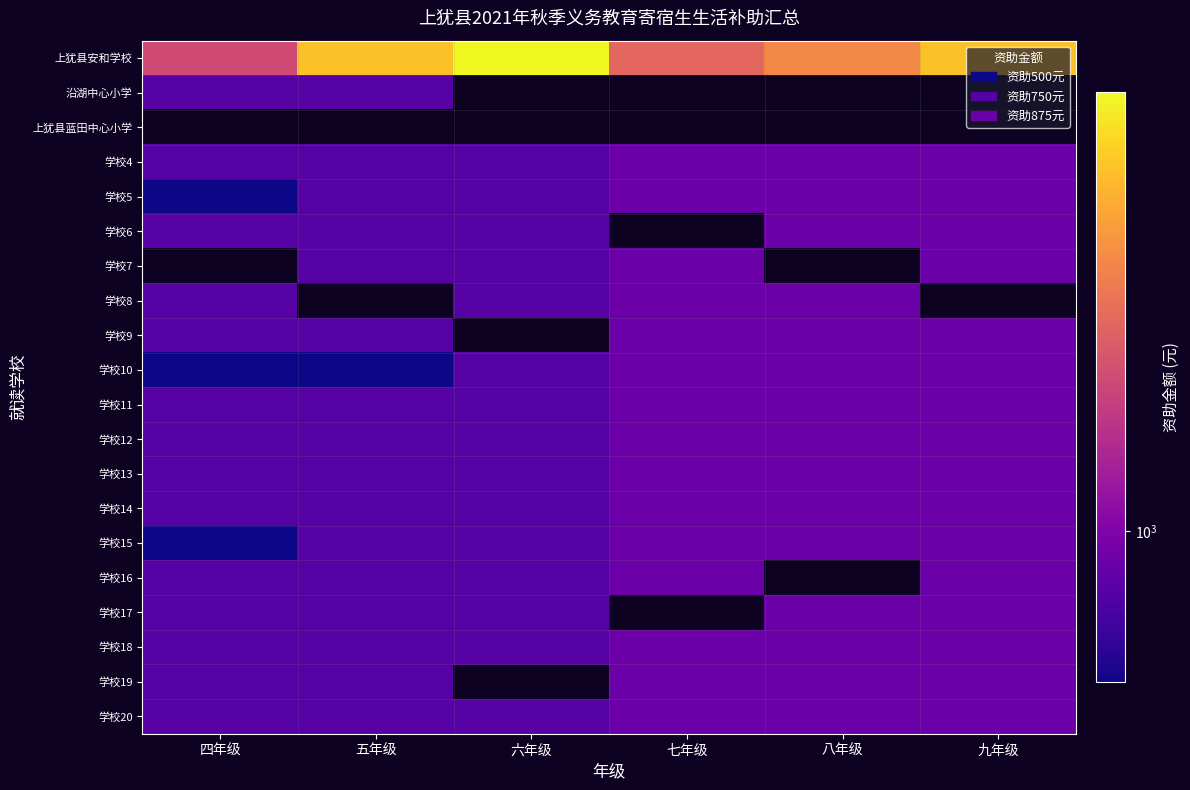

Rank the categories by 学校4 value from lowest to highest.

四年级, 五年级, 六年级, 七年级, 八年级, 九年级